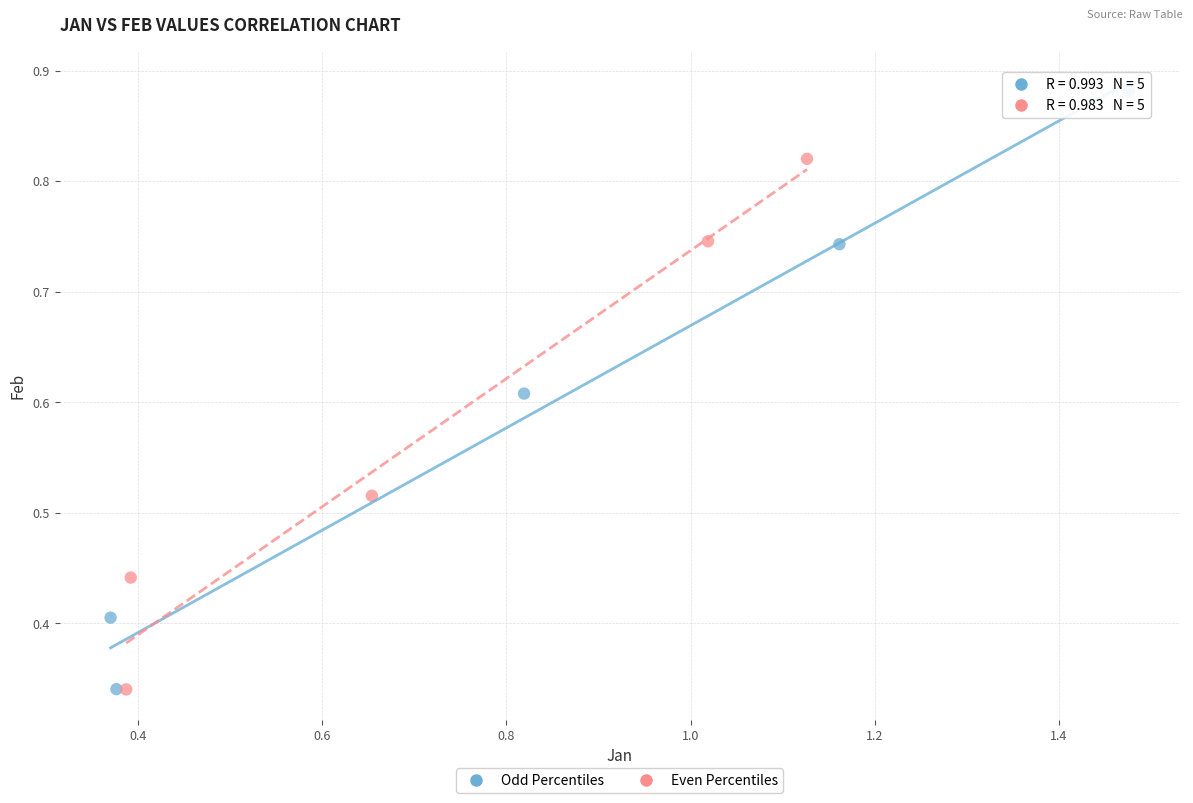

Which series has the widest spread of Y values?

Odd Percentiles